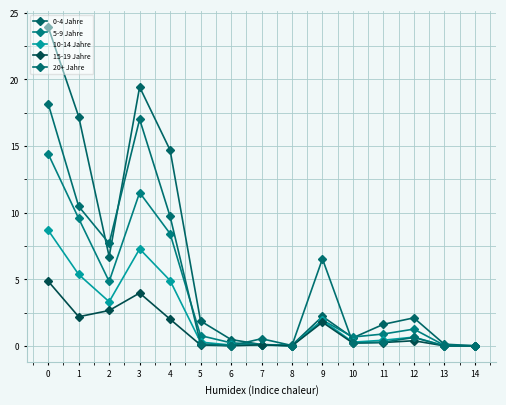

What is the sum of all 10-14 Jahre values?

33.3